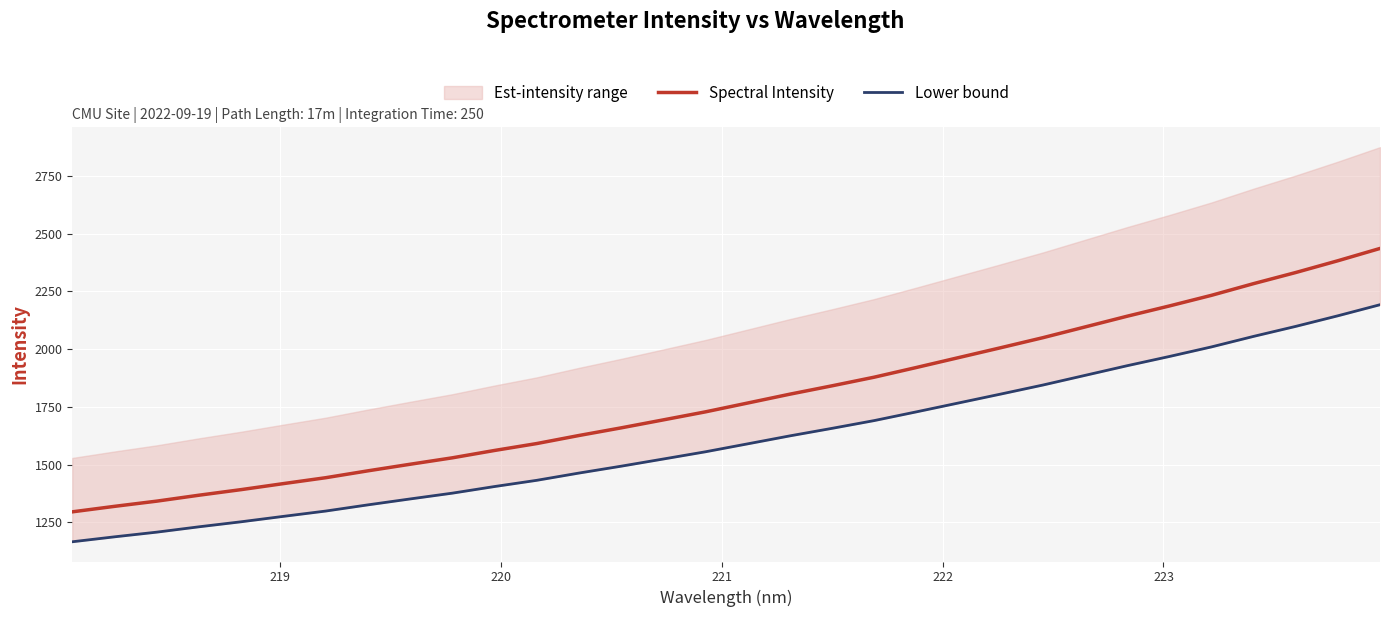

What is the minimum value for Spectral Intensity?

1295.8